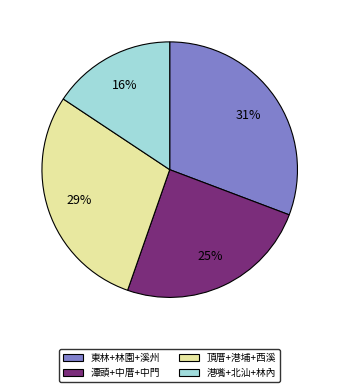

To the nearest percent, what is the average slice percentage?

25%